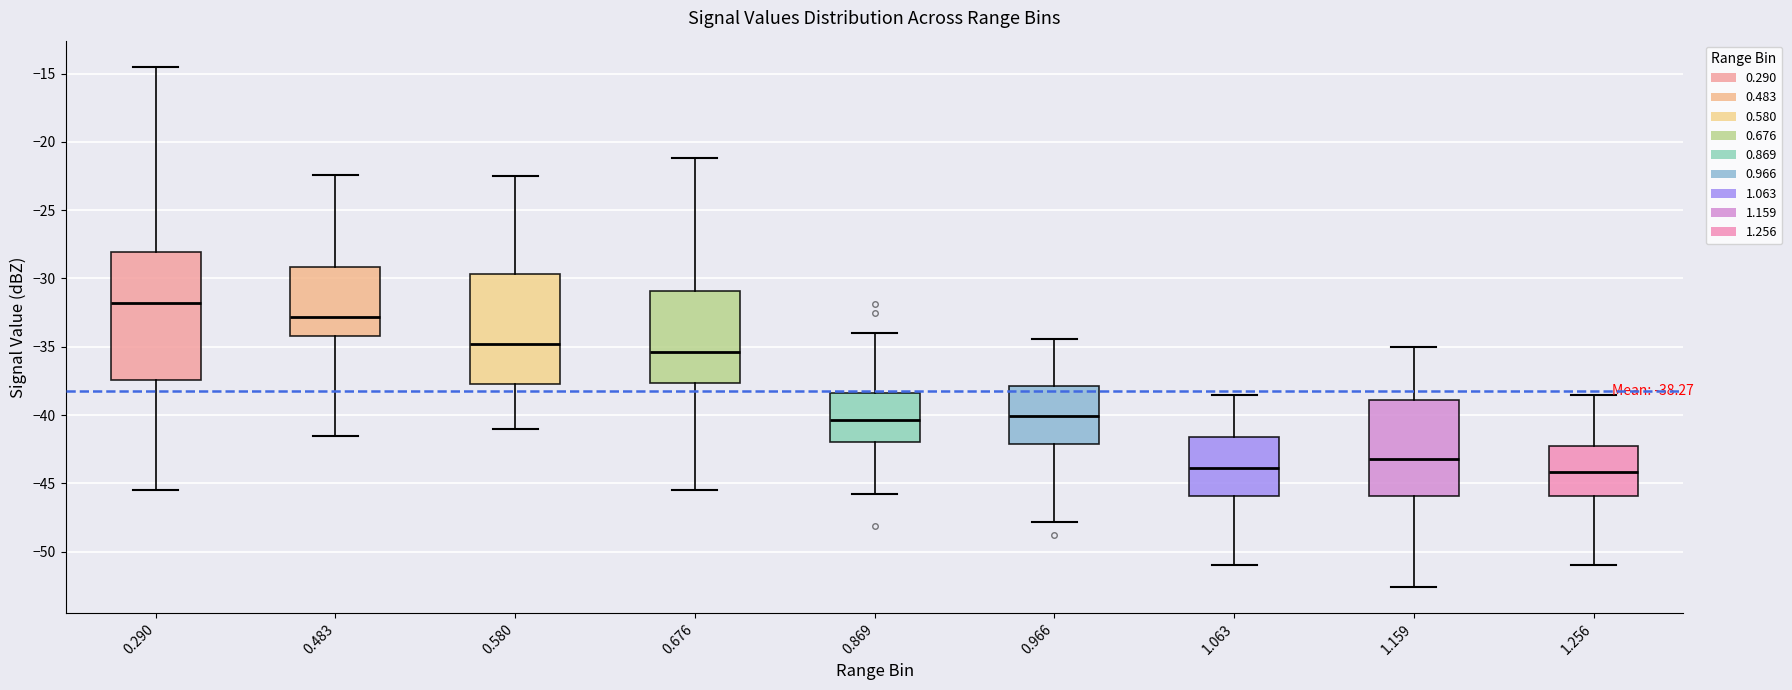

Which box is the tallest, from its lower edge to its upper edge?

0.290